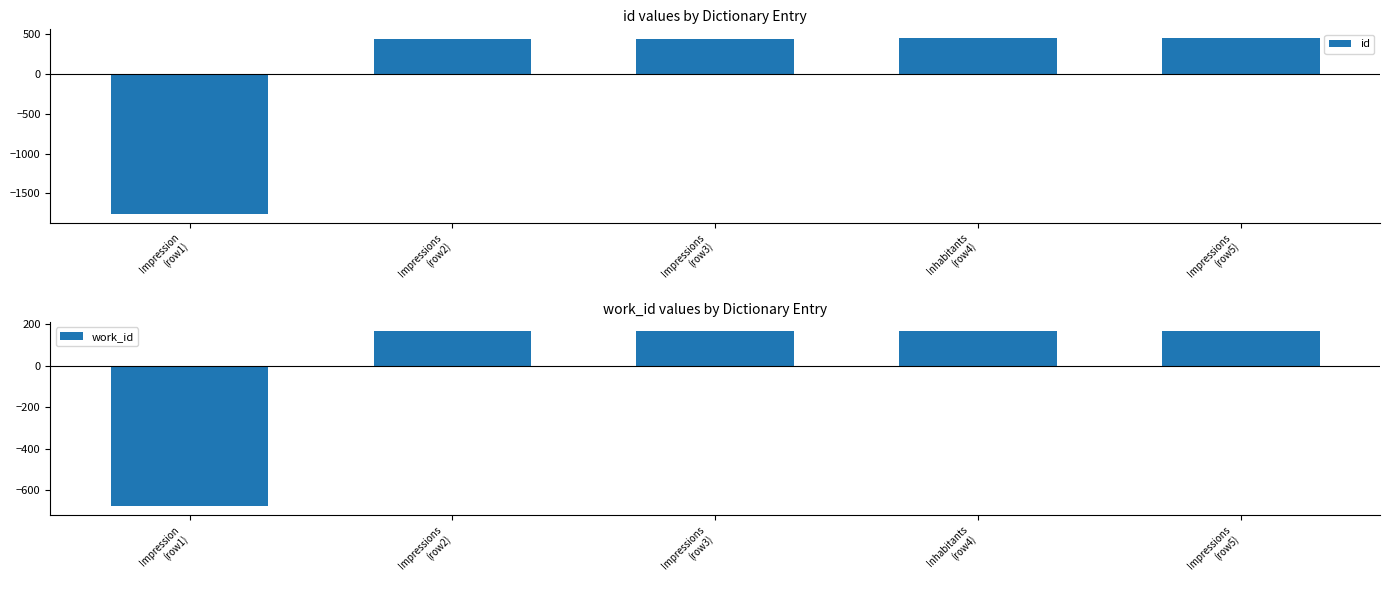

Reading left to right, extract all data points from this chart.

id: Impression
(row1)=-1754.0	Impressions
(row2)=432.0	Impressions
(row3)=437.0	Inhabitants
(row4)=441.0	Impressions
(row5)=444.0
work_id: Impression
(row1)=-676.8	Impressions
(row2)=169.2	Impressions
(row3)=169.2	Inhabitants
(row4)=169.2	Impressions
(row5)=169.2